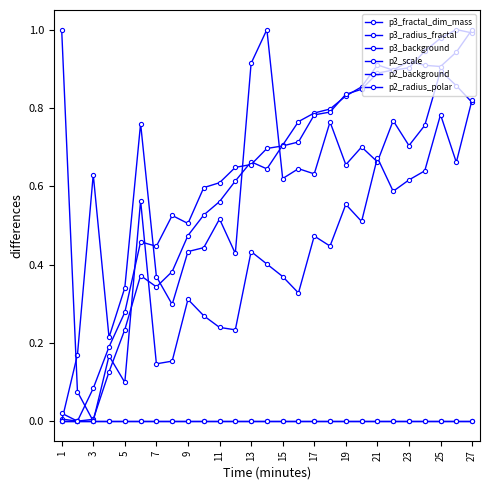

Rank the series by their maximum value, from lowest to highest.

p3_background, p2_background, p3_fractal_dim_mass, p3_radius_fractal, p2_scale, p2_radius_polar